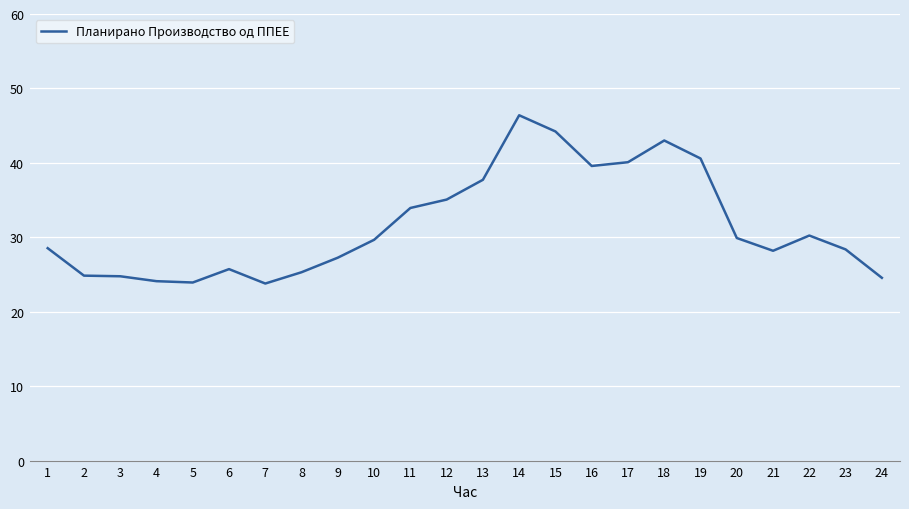

Which label corresponds to the largest value in the chart?

14